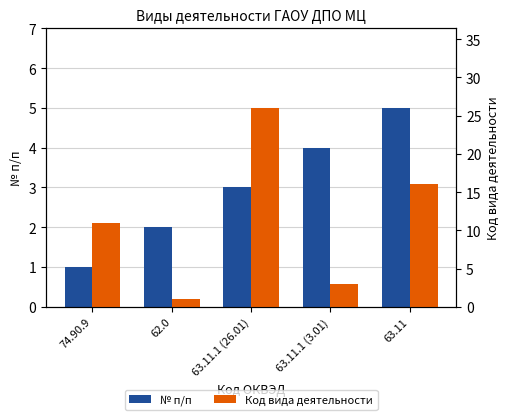

Where does the Код вида деятельности series first go above 11?

74.90.9